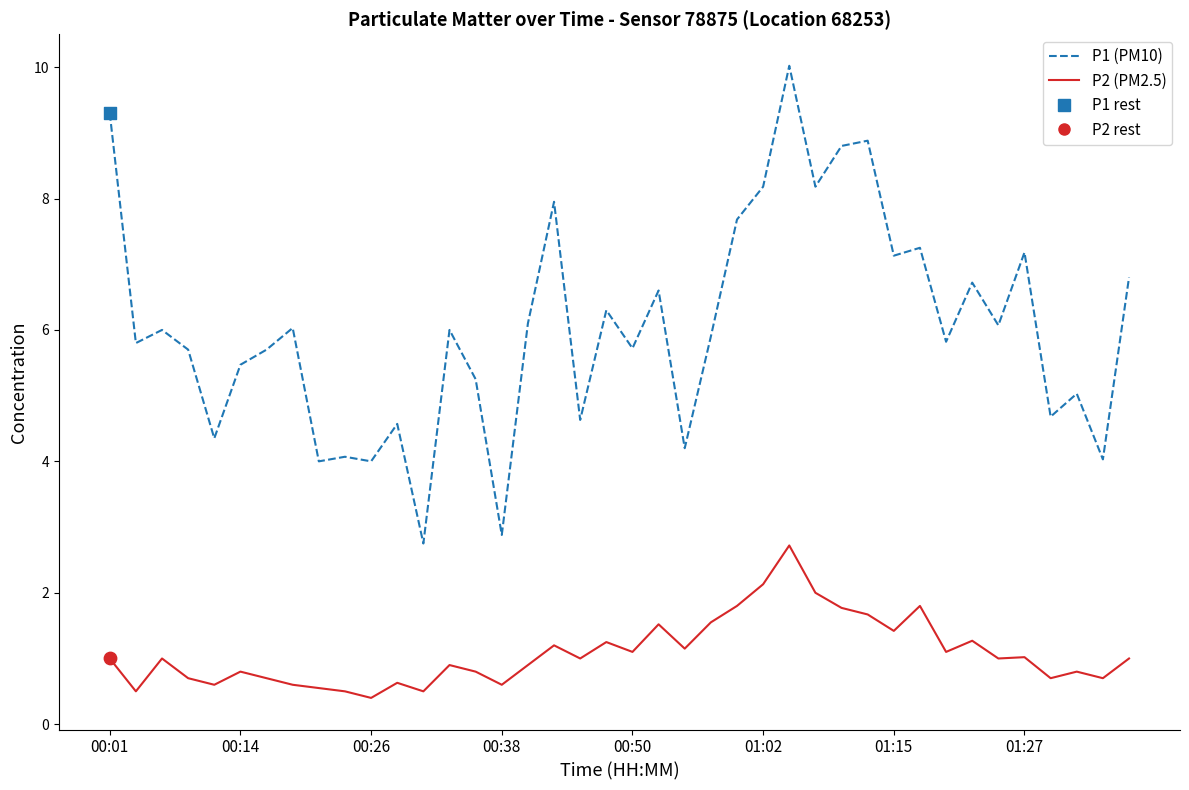

Which series has the widest spread of values?

P1 (PM10)